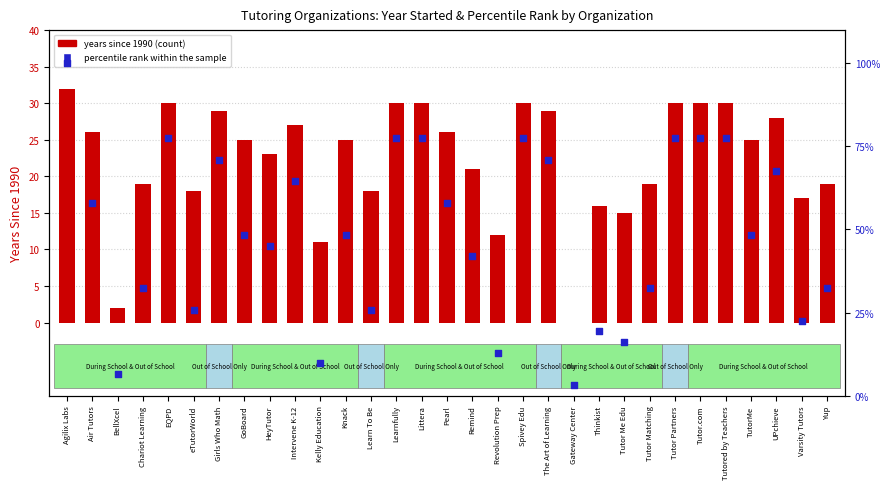

Which series has the largest total across all categories?

percentile rank within the sample